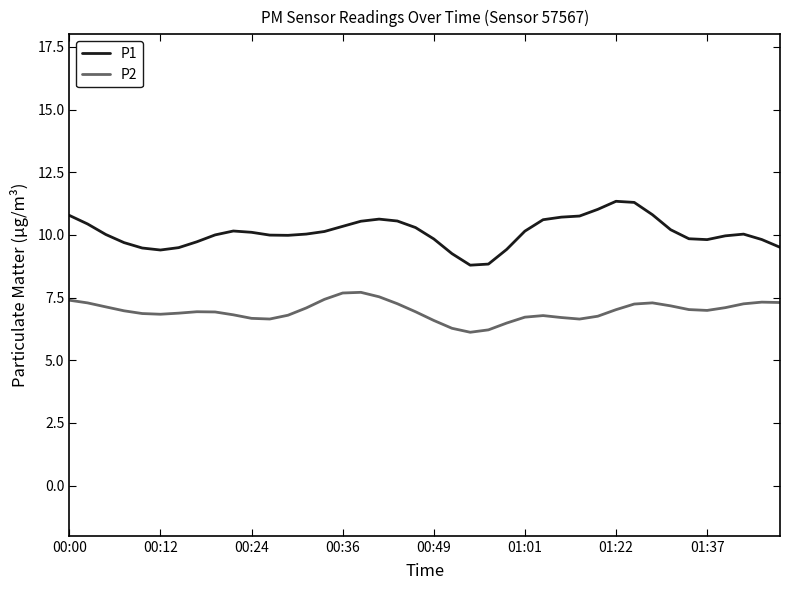

Rank the series by their average value, from lowest to highest.

P2, P1